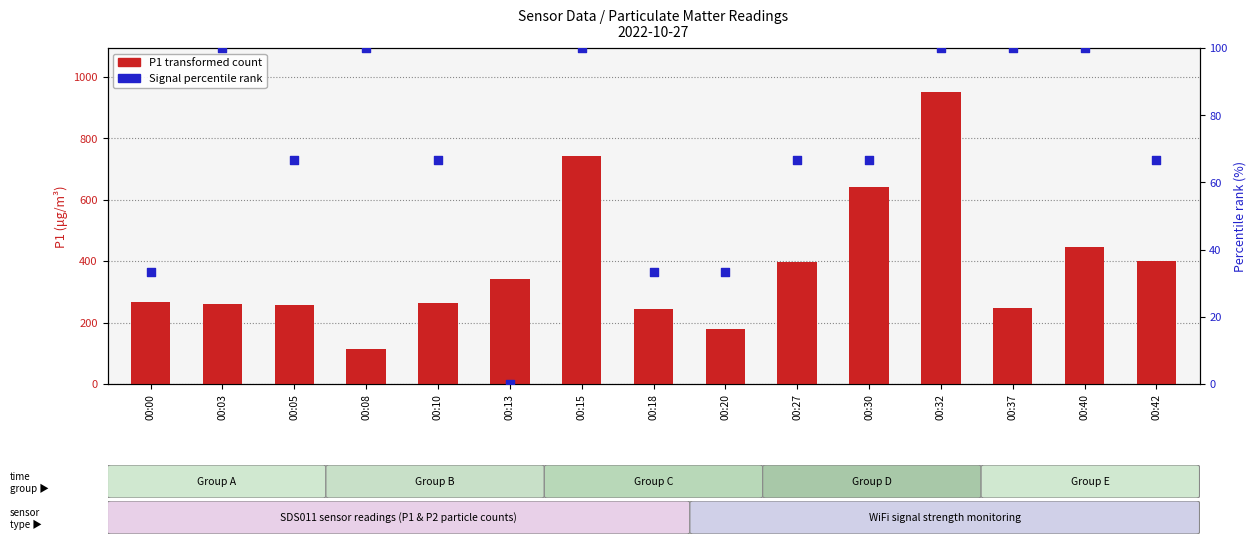

What is the total value across all series at 00:20?

214.0